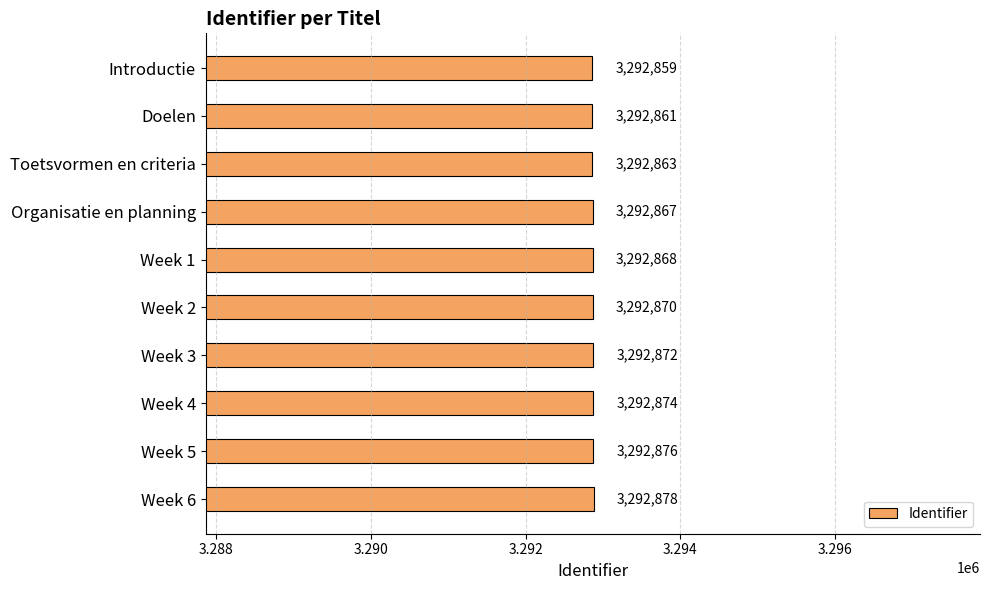

True or false: the data shows 5224067 at Week 6.

False